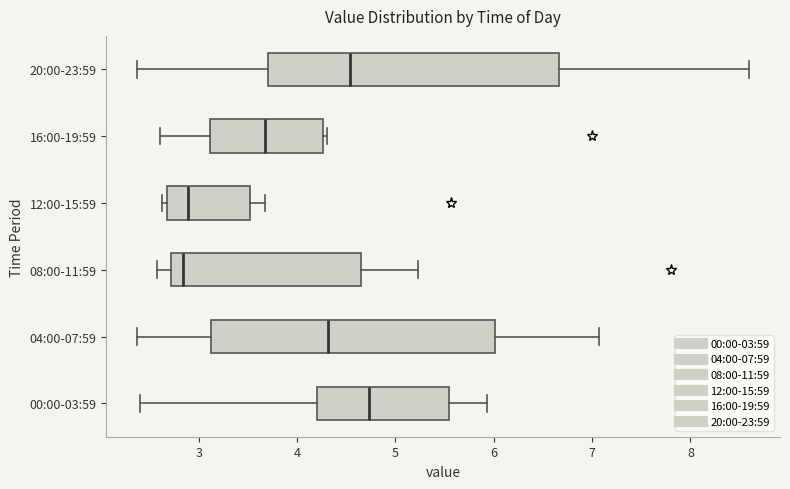

Reading bottom to top, read every box against the x-axis: the position of its median line, the range the box covers, and the ends of its whiskers. The values are not printed on the chart, so give them approximately, as read against the axis.

00:00-03:59: median 4.7, box 4.2 to 5.5, whiskers 2.4 to 5.9
04:00-07:59: median 4.3, box 3.1 to 6.0, whiskers 2.4 to 7.1
08:00-11:59: median 2.8, box 2.7 to 4.6, whiskers 2.6 to 5.2
12:00-15:59: median 2.9, box 2.7 to 3.5, whiskers 2.6 to 3.7
16:00-19:59: median 3.7, box 3.1 to 4.3, whiskers 2.6 to 4.3 (just right of the box's right edge)
20:00-23:59: median 4.5, box 3.7 to 6.7, whiskers 2.4 to 8.6